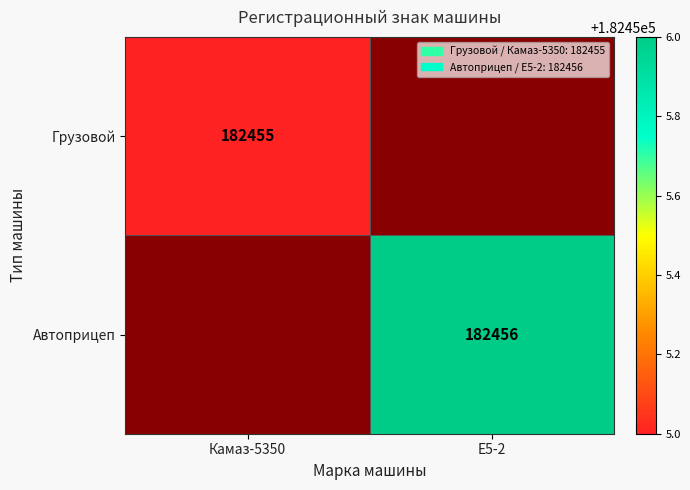

What is the minimum value shown in the chart?

182455.0